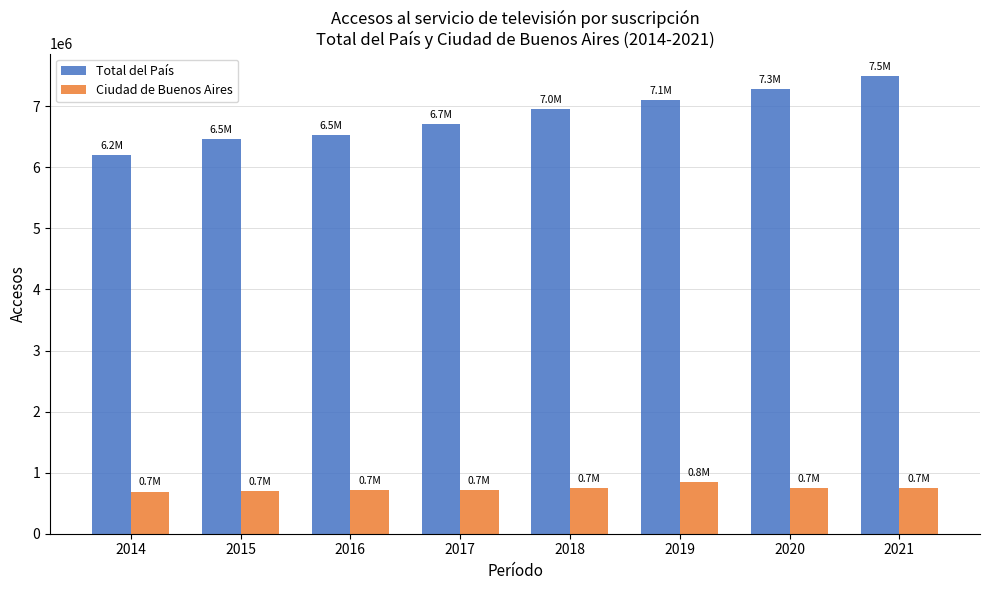

Are the bars horizontal?

No